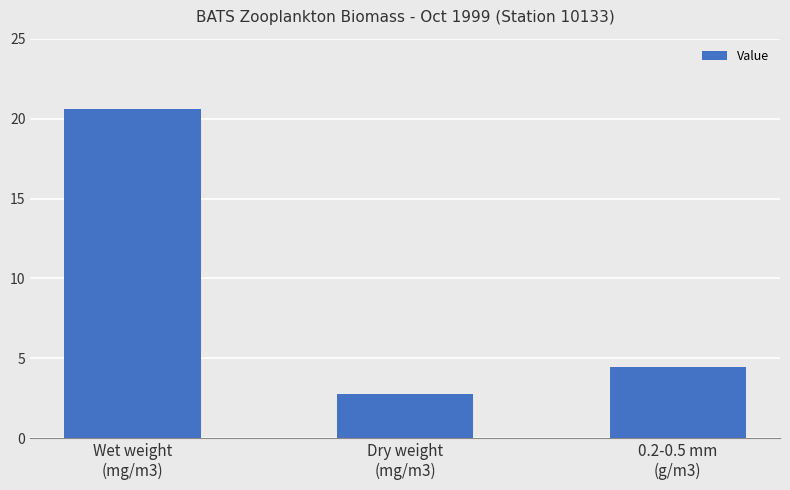

Which label corresponds to the largest value in the chart?

Wet weight
(mg/m3)